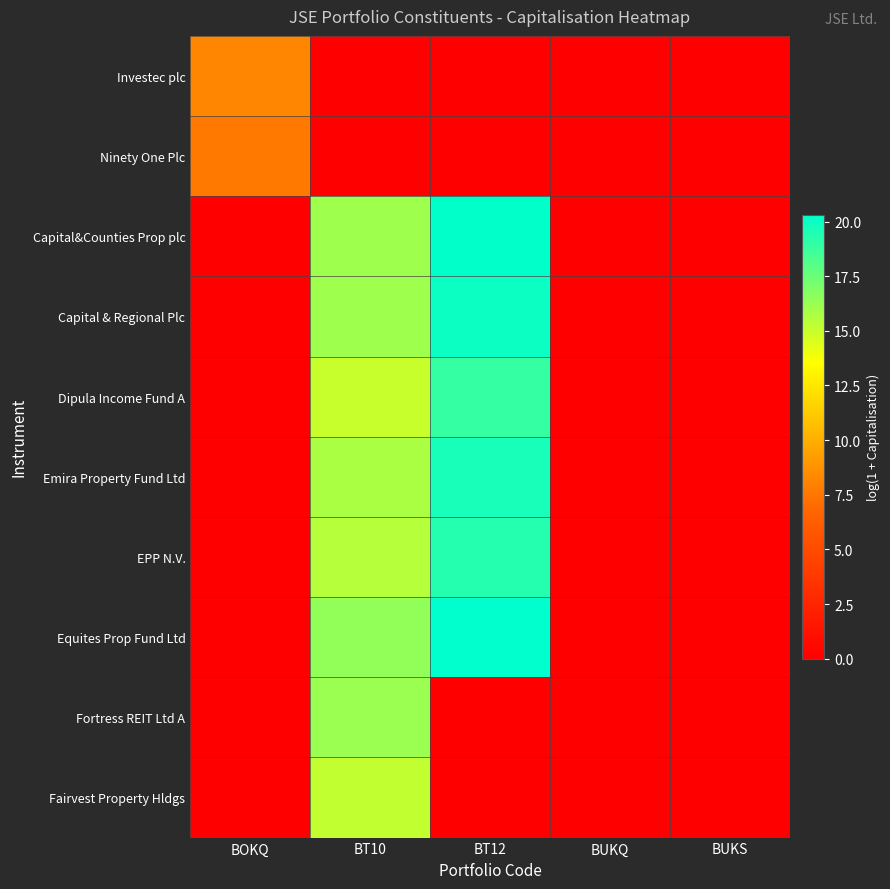

List the series in order of their peak value, highest first.

Equites Prop Fund Ltd, Capital&Counties Prop plc, Capital & Regional Plc, Emira Property Fund Ltd, EPP N.V., Dipula Income Fund A, Fortress REIT Ltd A, Fairvest Property Hldgs, Investec plc, Ninety One Plc